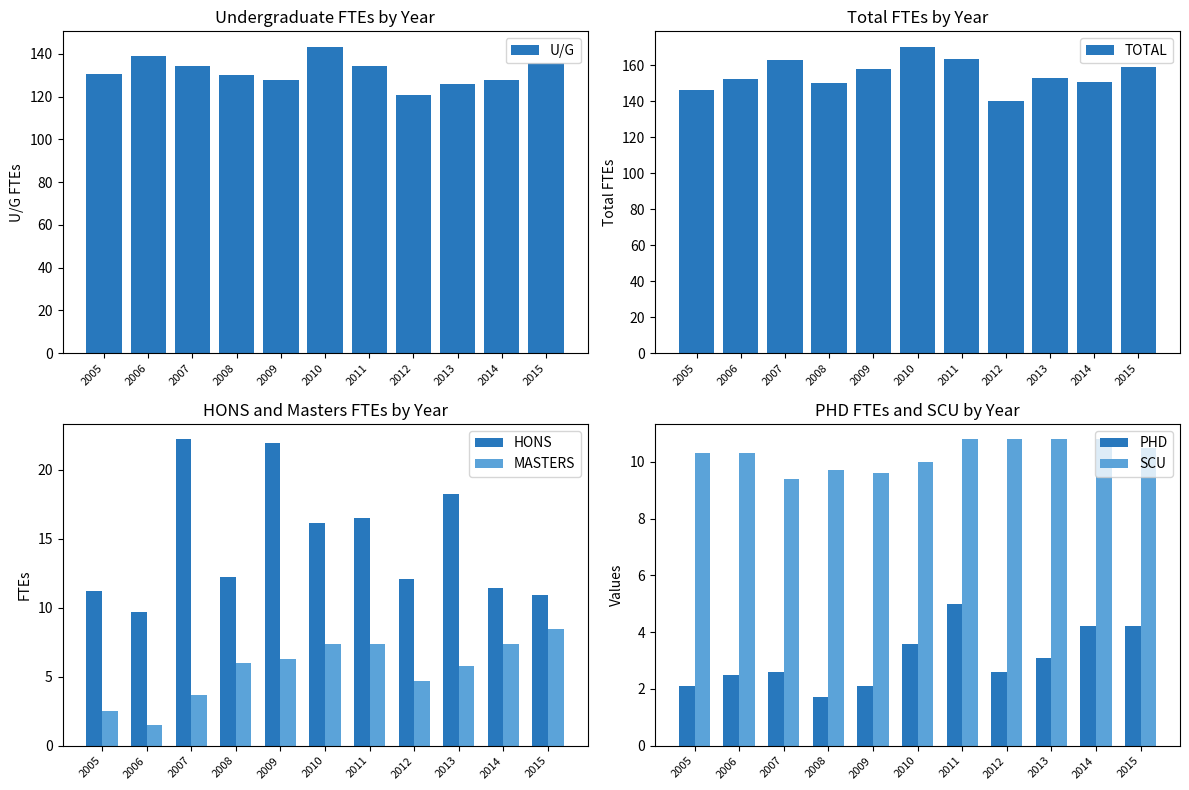

At how many categories does at least one series exceed 82?

11